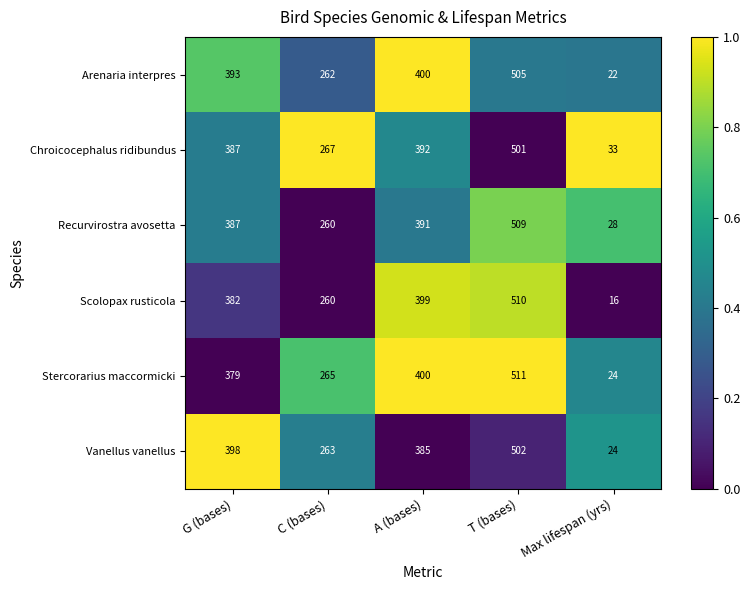

What is the difference between the maximum and second lowest values in the Stercorarius maccormicki series?

246